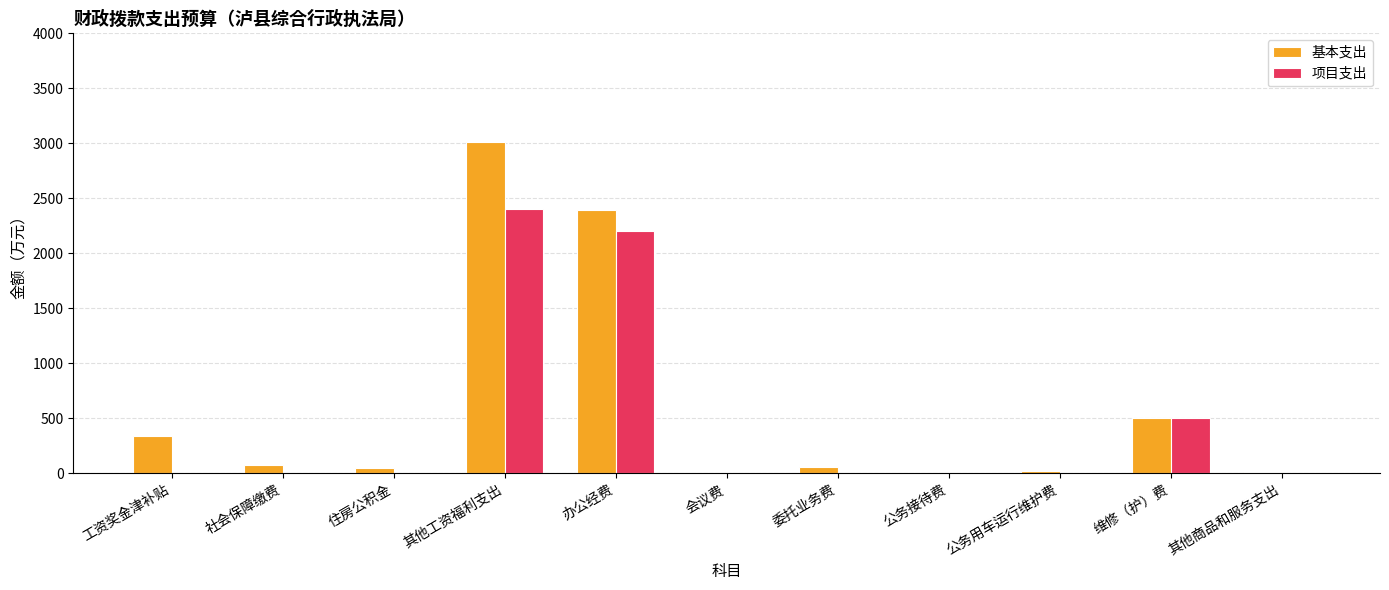

Does the chart contain stacked bars?

No